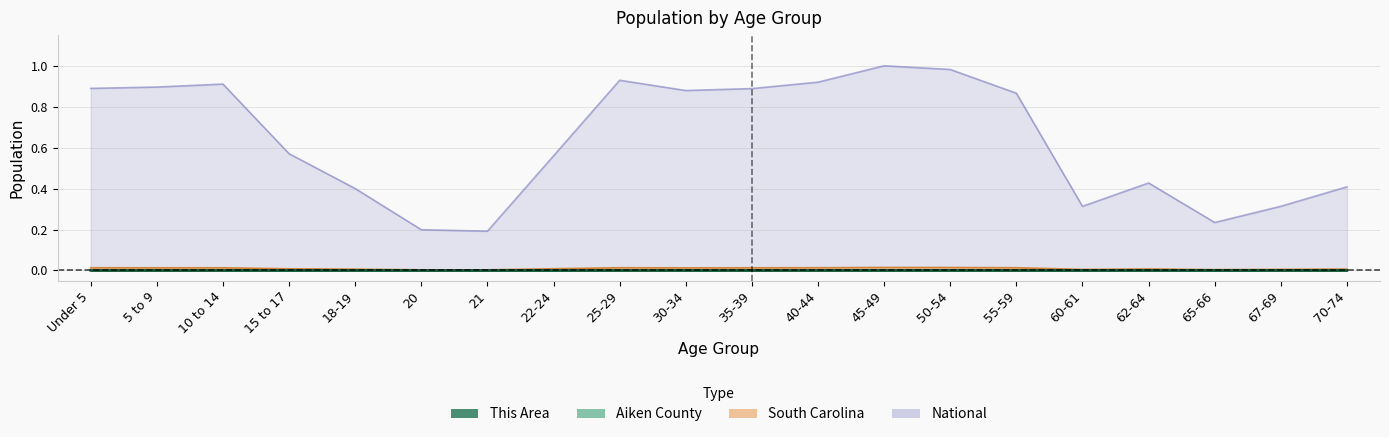

Reading left to right, what are all the values shown in this chart?

This Area: 0.0	0.0	0.0	0.0	0.0	0.0	0.0	0.0	0.0	0.0	0.0	0.0	0.0	0.0	0.0	0.0	0.0	0.0	0.0	0.0
Aiken County: 0.0	0.0	0.0	0.0	0.0	0.0	0.0	0.0	0.0	0.0	0.0	0.0	0.0	0.0	0.0	0.0	0.0	0.0	0.0	0.0
South Carolina: 0.0	0.0	0.0	0.0	0.0	0.0	0.0	0.0	0.0	0.0	0.0	0.0	0.0	0.0	0.0	0.0	0.0	0.0	0.0	0.0
National: 0.9	0.9	0.9	0.6	0.4	0.2	0.2	0.6	0.9	0.9	0.9	0.9	1.0	1.0	0.9	0.3	0.4	0.2	0.3	0.4